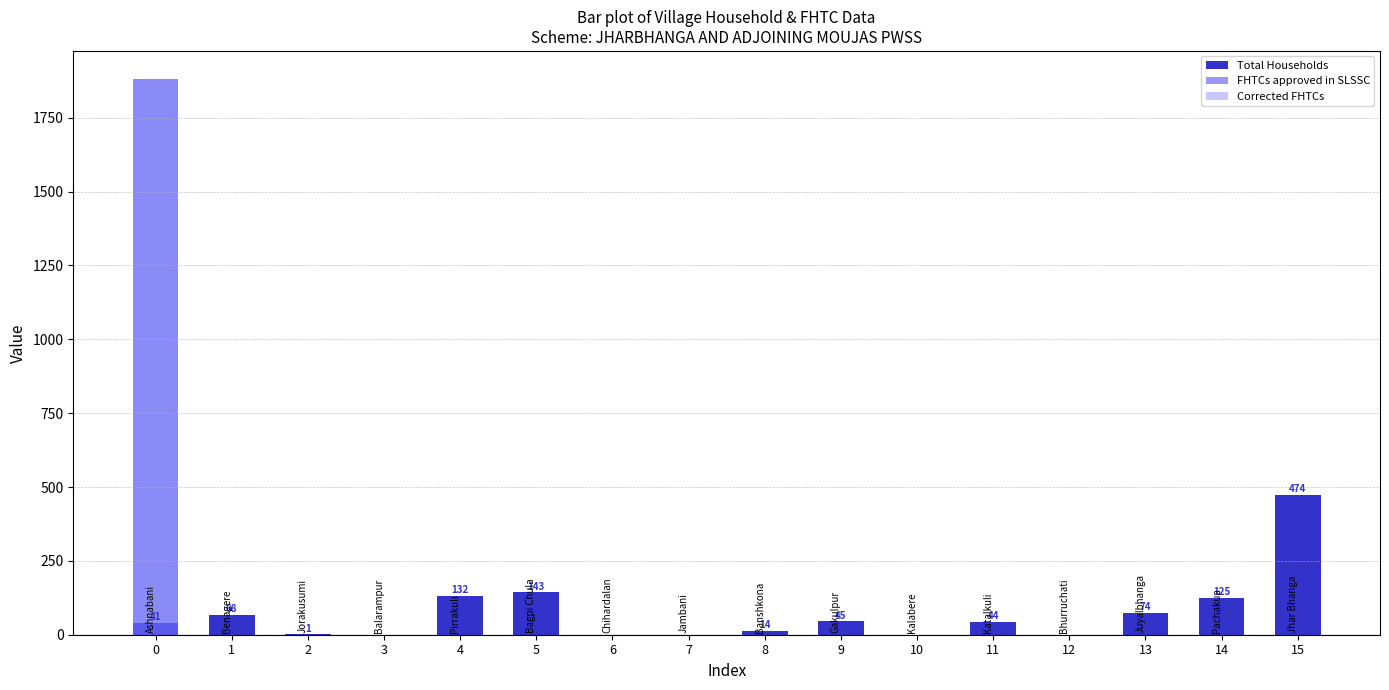

What is the difference between the highest and lowest values at 9?

45